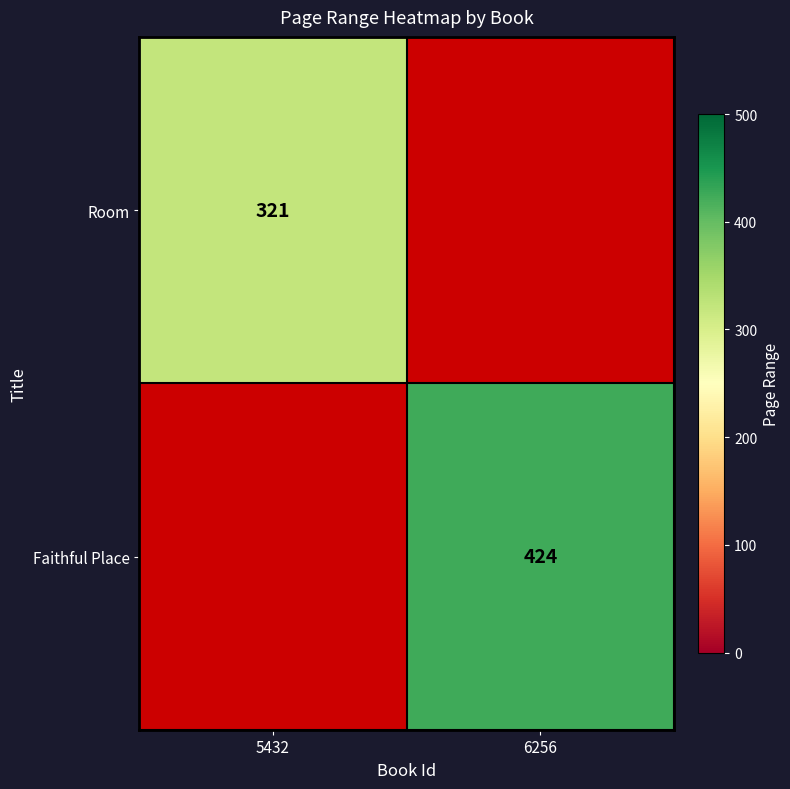

The value of Room at 5432 is 515. True or false?

False